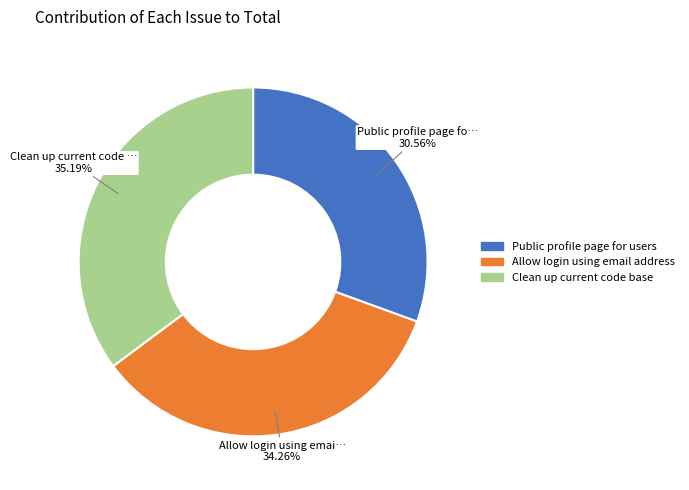

The Public profile page for users slice represents 23% of the pie. True or false?

False